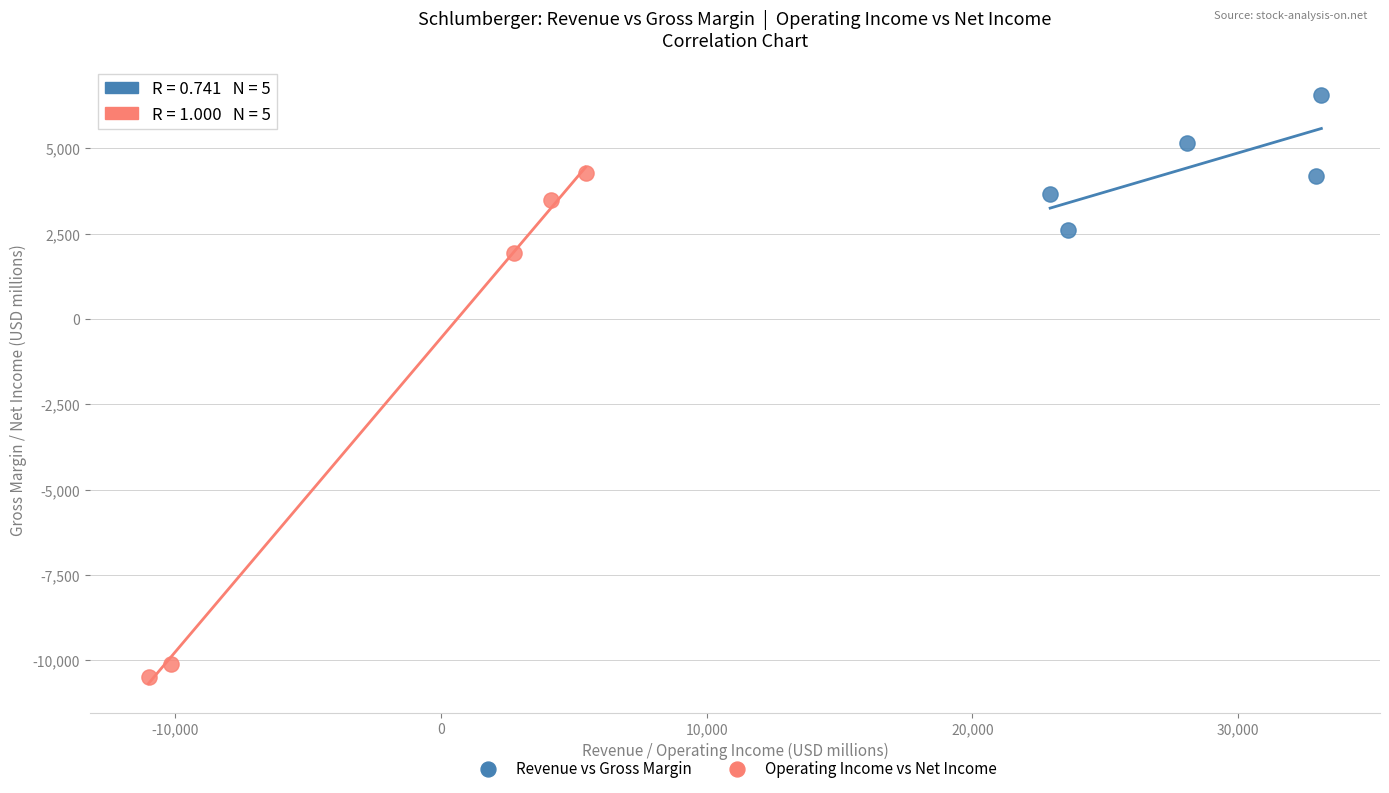

Which series contains the lowest Y value?

Operating Income vs Net Income